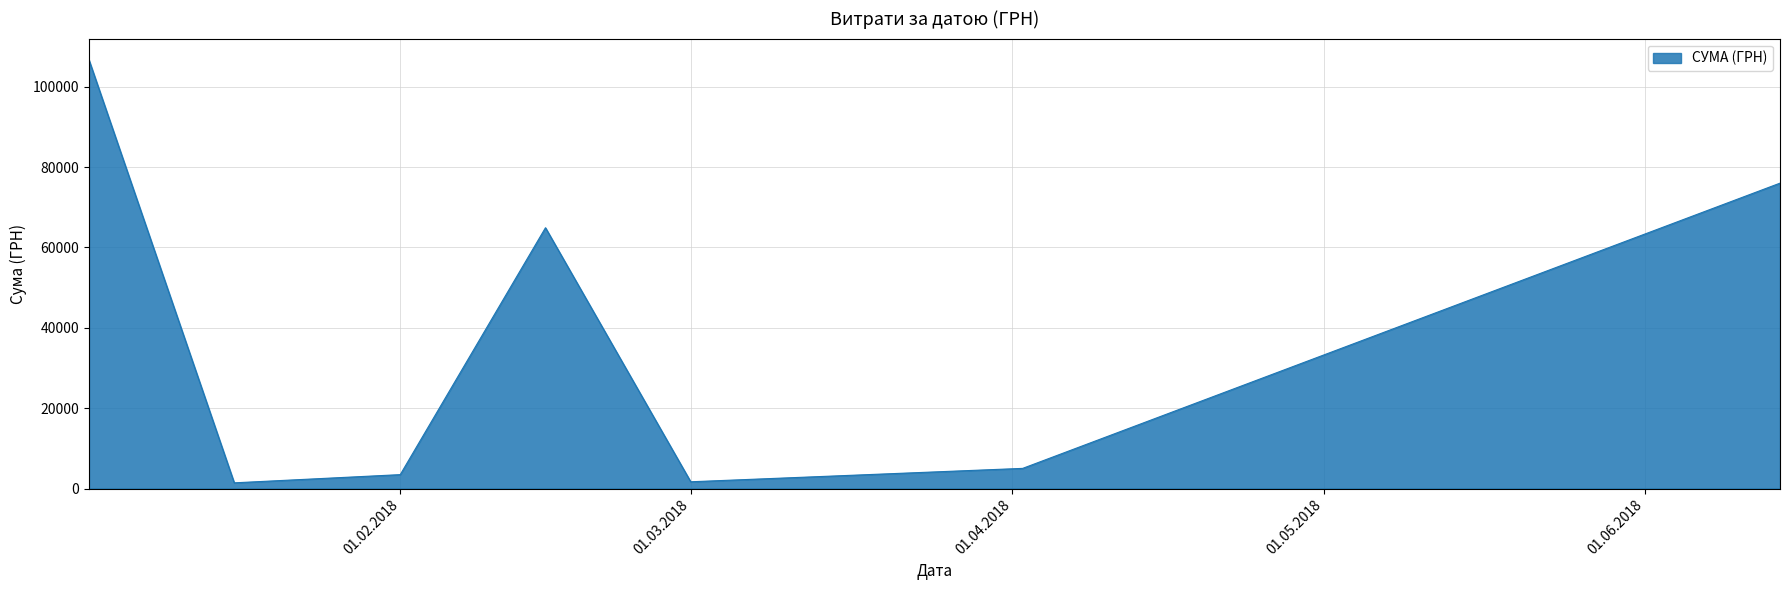

How many interior local valleys (lower than both neighbors) does the data have?

2